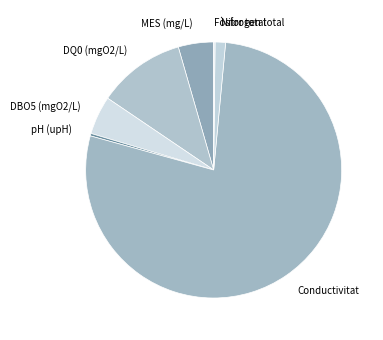

Combined, do MES (mg/L) and Conductivitat account for over 50%?

Yes